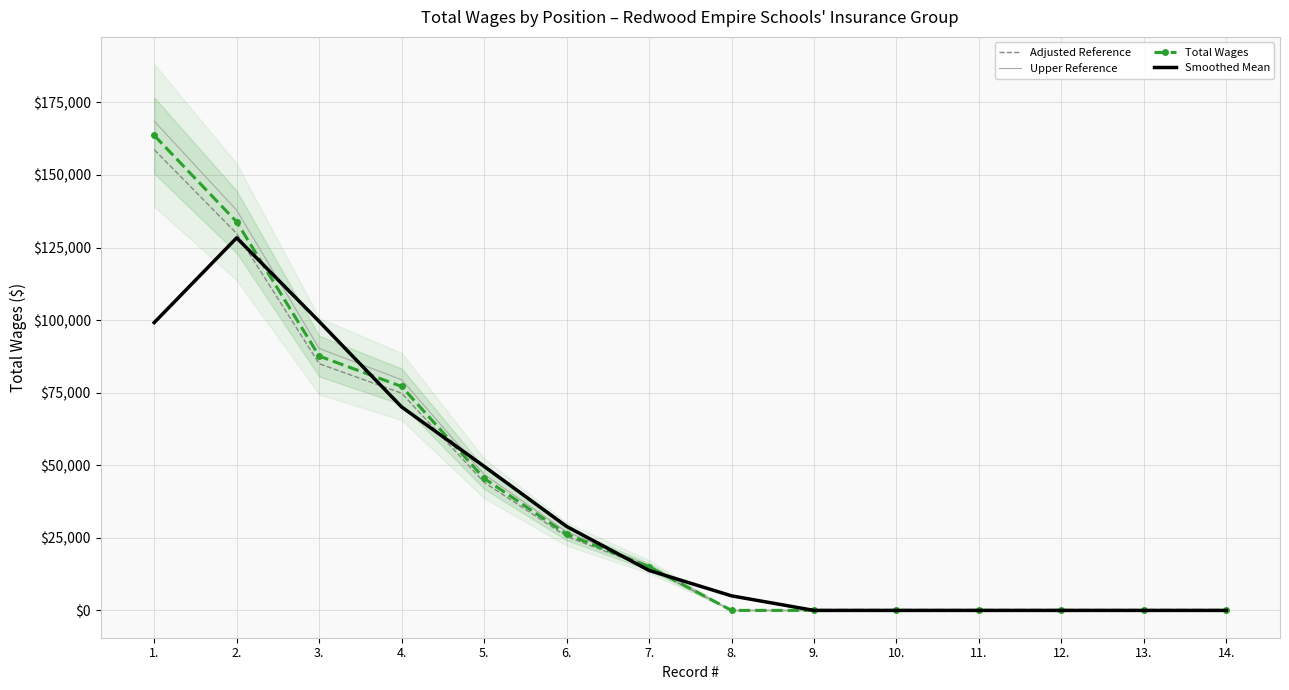

Which label corresponds to the smallest value in the chart?

8.